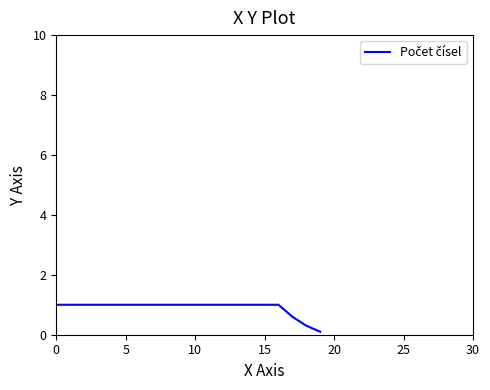

What is the maximum value shown in the chart?

1.0